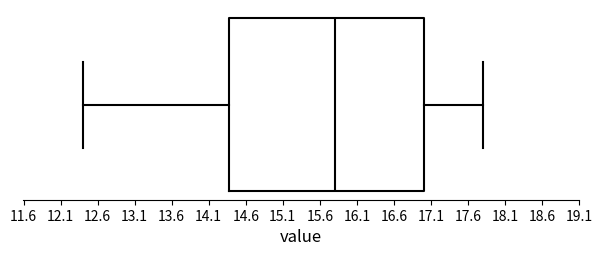

Read this box plot against the x-axis: the position of the median line, the range covered by the box, and the ends of both whiskers. The values are not printed on the chart, so give them approximately, as read against the axis.

median 15.8, box 14.4 to 17.0, whiskers 12.4 to 17.8